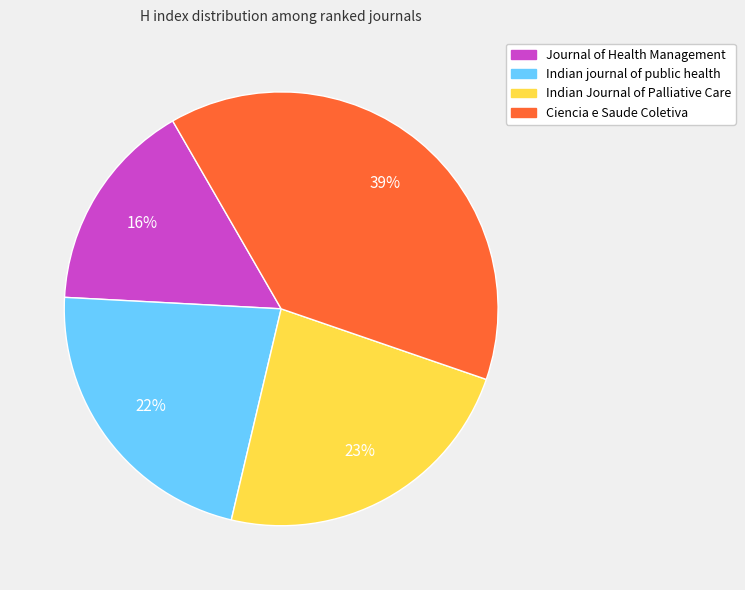

How many segments does this pie chart have?

4